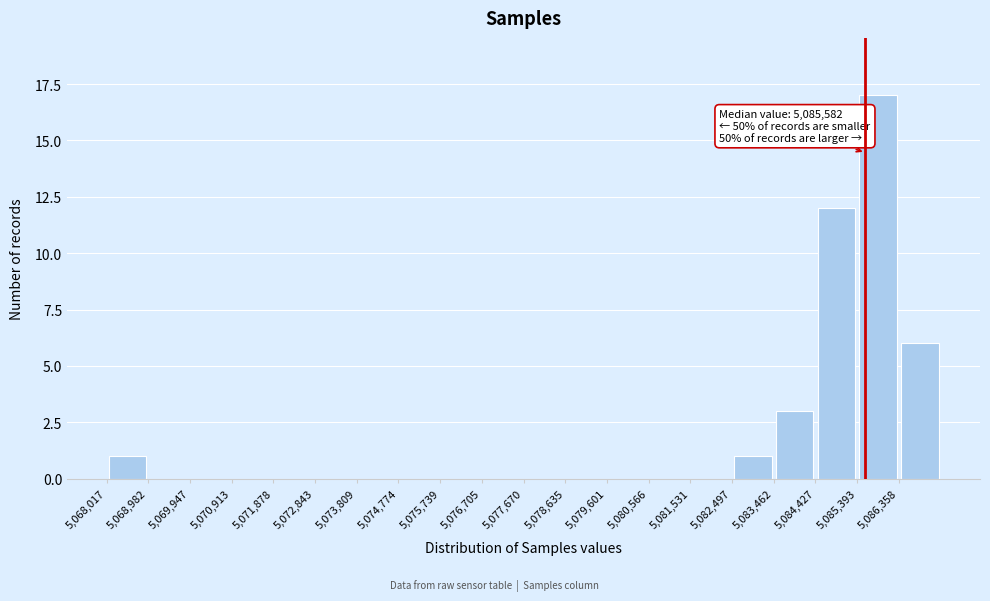

Over which range of the x-axis is the bar tallest?

5085400 to 5086400